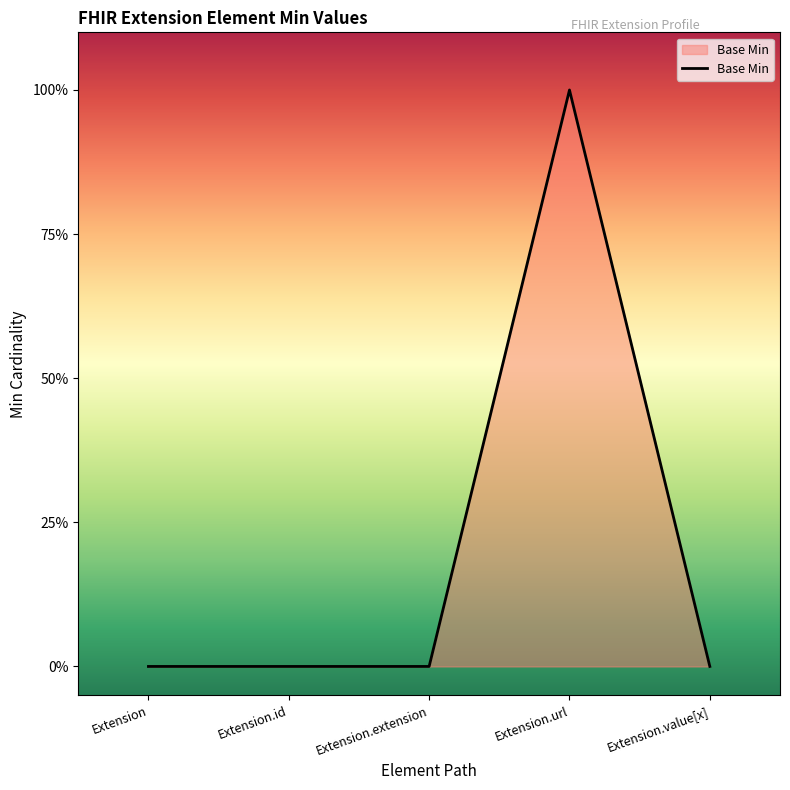

Is this an area chart (filled region under the line)?

Yes